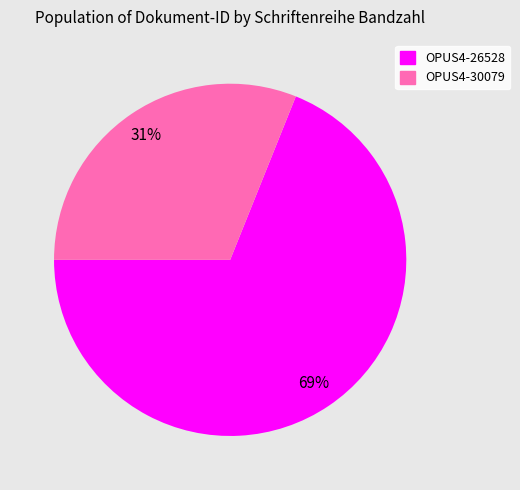

Is it true that OPUS4-30079 is 31% of the pie?

True